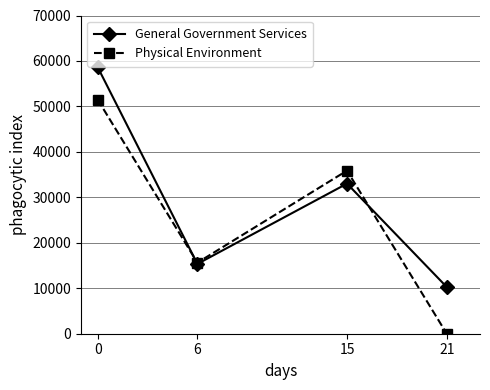

Is this an area chart (filled region under the line)?

No